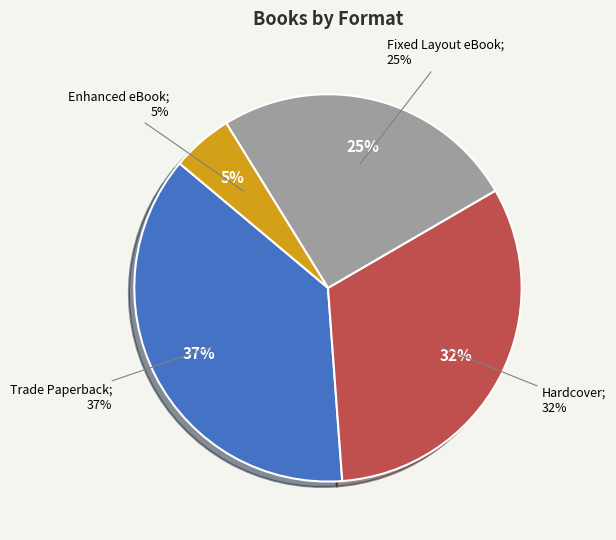

Between Fixed Layout eBook and Trade Paperback, which is larger?

Trade Paperback